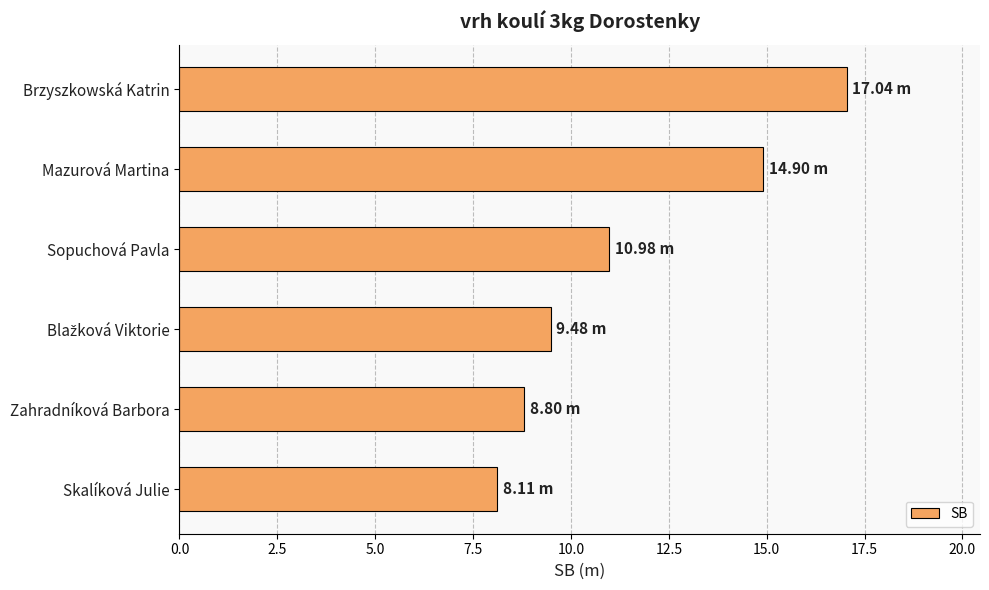

What is the change in value from Zahradníková Barbora to Skalíková Julie?

-0.7